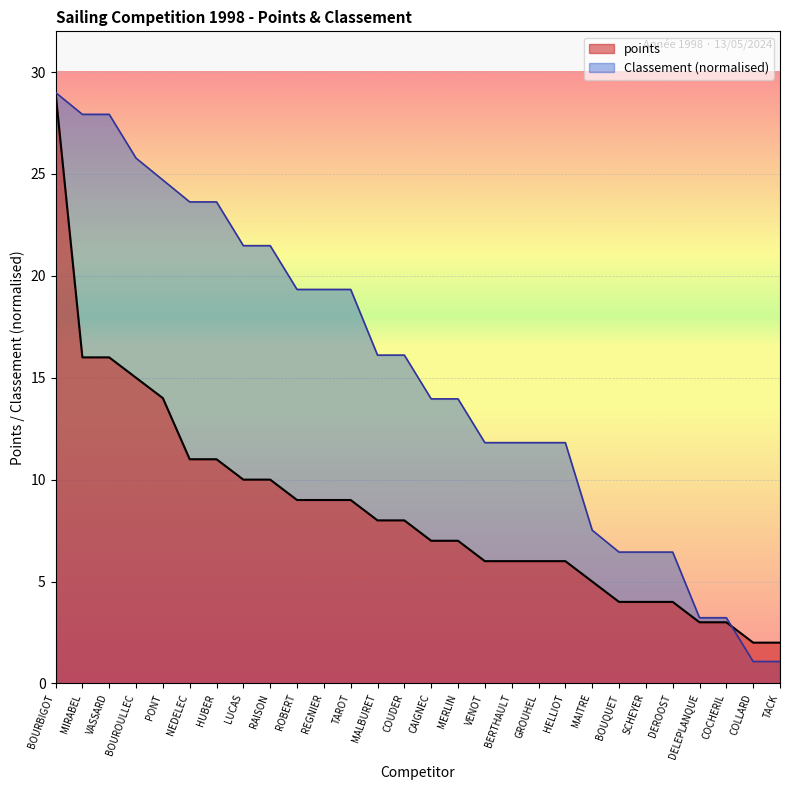

What is the maximum value for points?

29.0